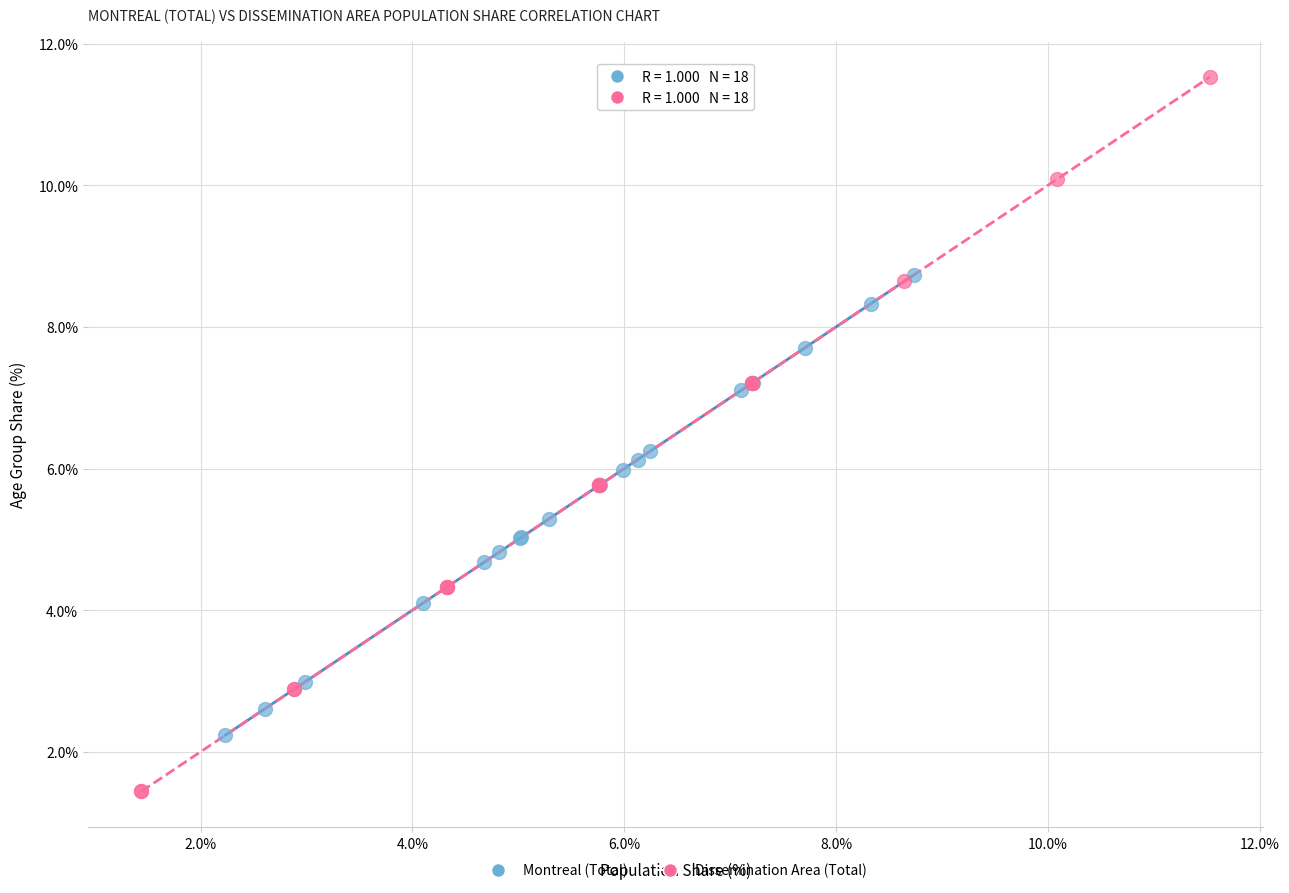

What are all the series names shown in the legend?

Montreal (Total), Dissemination Area (Total)